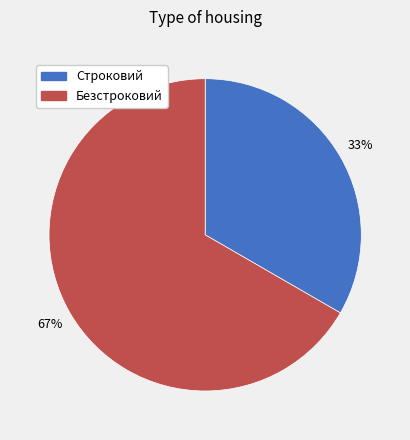

How many slices are in this pie chart?

2